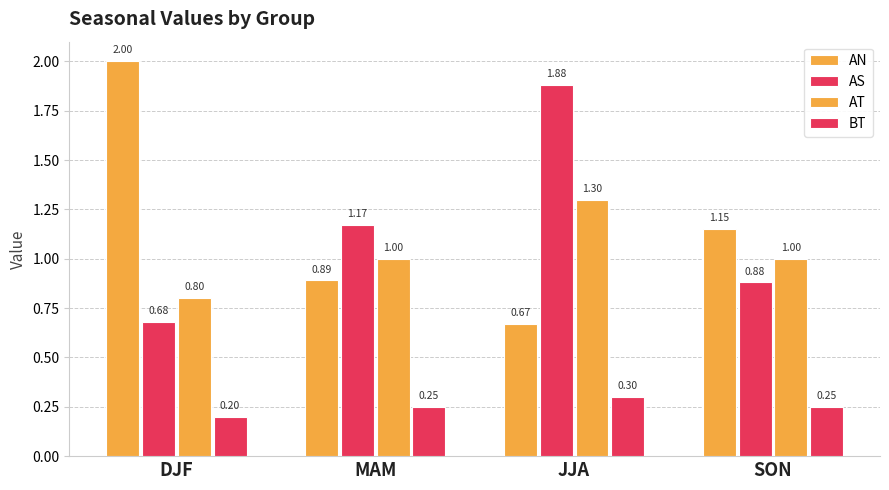

Is it true that AN equals 0.6 at SON?

False